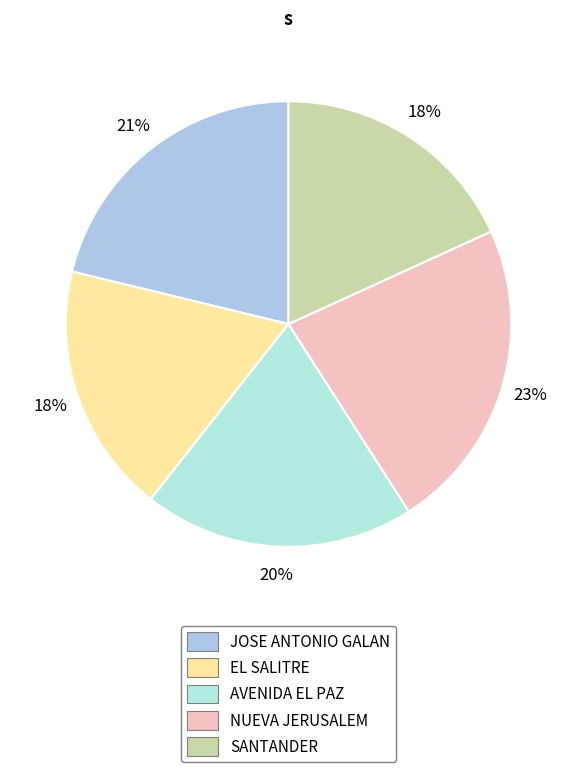

To the nearest percent, what is the difference between the largest and smallest slice percentages?

5%